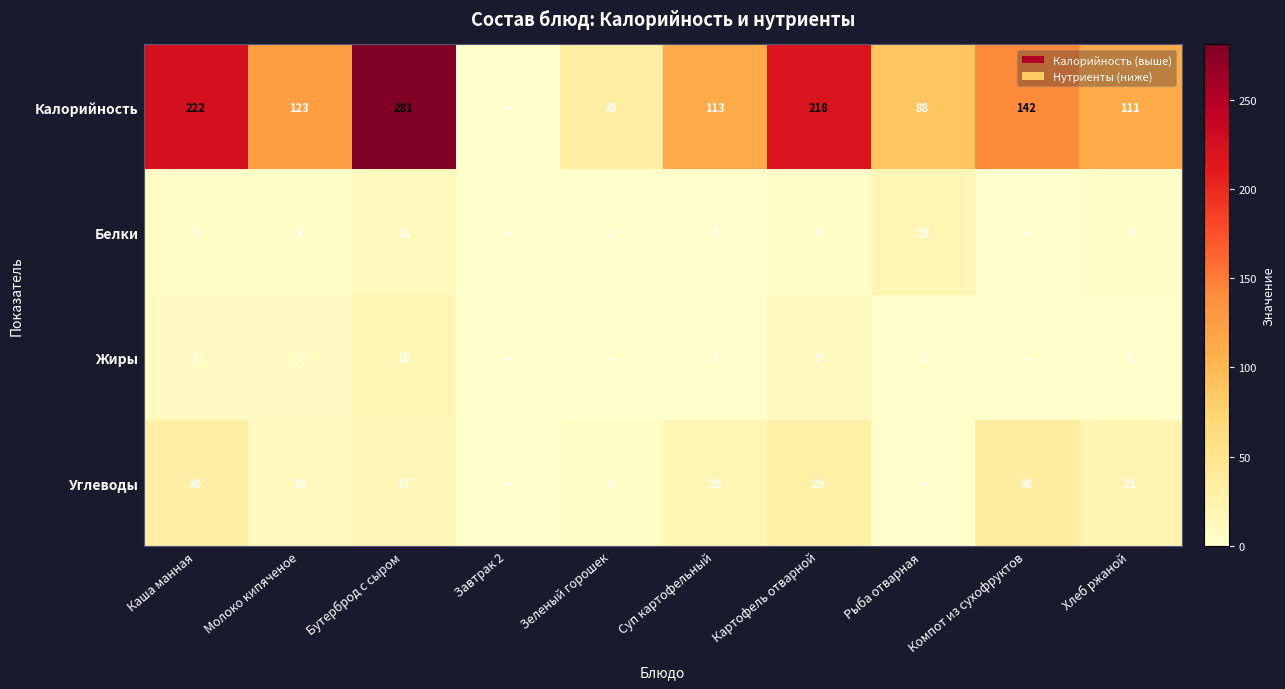

What is the maximum value shown in the chart?

281